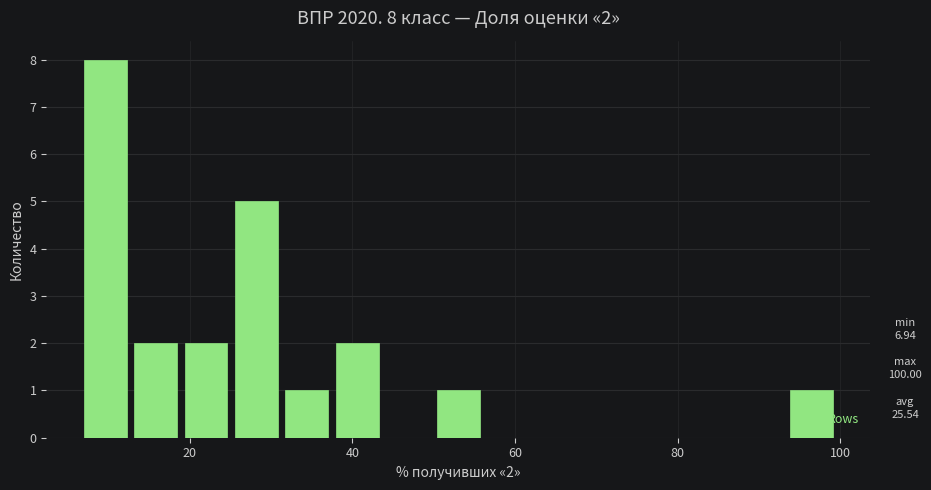

Read against the x-axis, roughly where is the centre of the tallest bar?

10